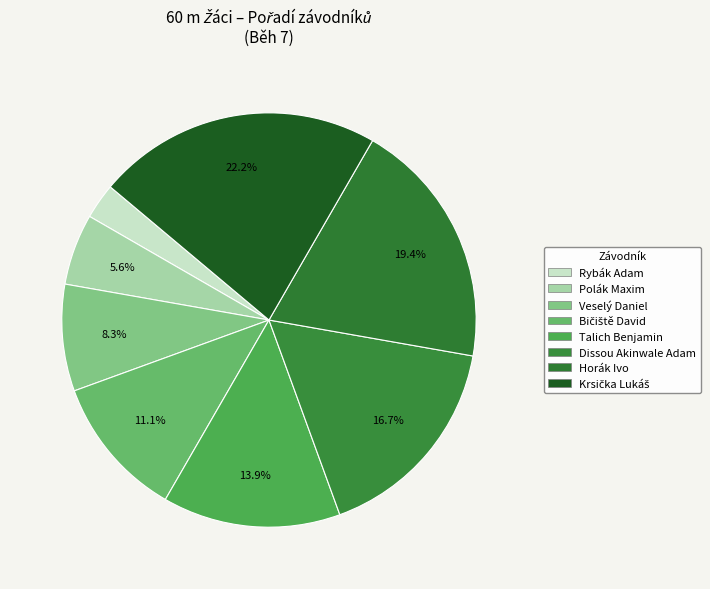

What percentage is NOT represented by Talich Benjamin?

86.1%